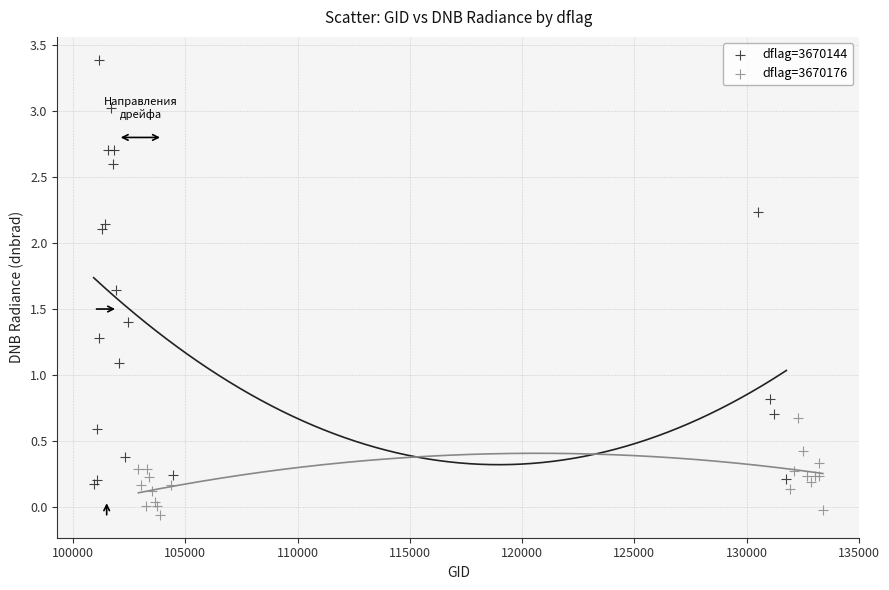

Which series has the largest Y range (max minus min)?

dflag=3670144